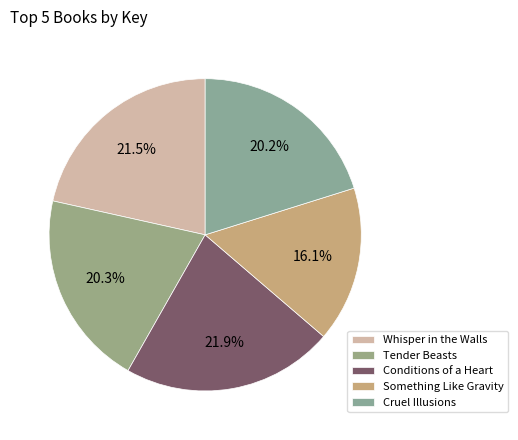

Is it true that Tender Beasts is 33% of the pie?

False